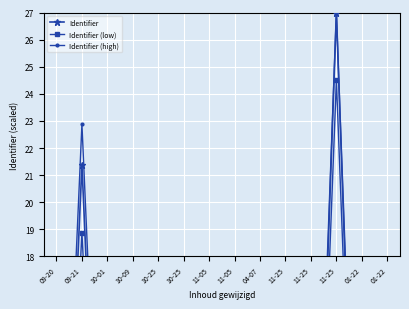

Between 11-05 and 01-22, which series saw the biggest shift?

Identifier (high)